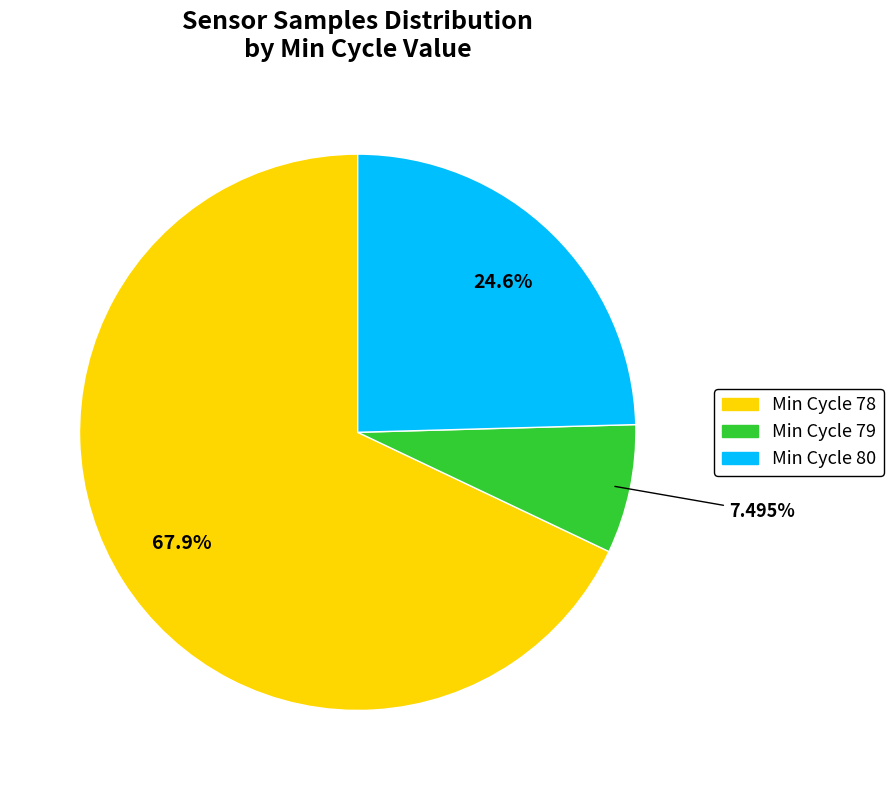

Is there a majority slice in this chart?

Yes